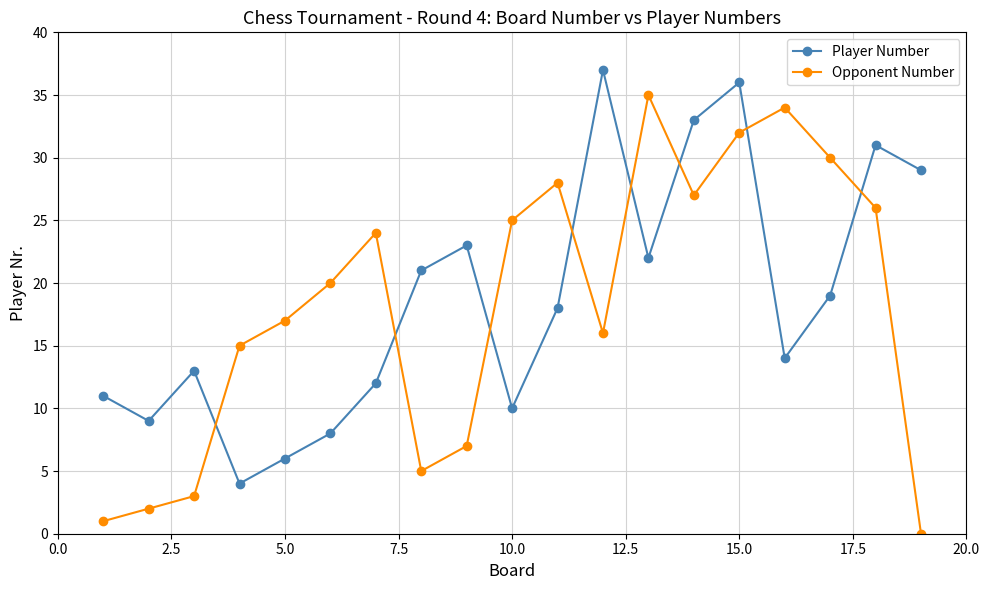

What is the difference between the maximum and minimum values in the Opponent Number series?

35